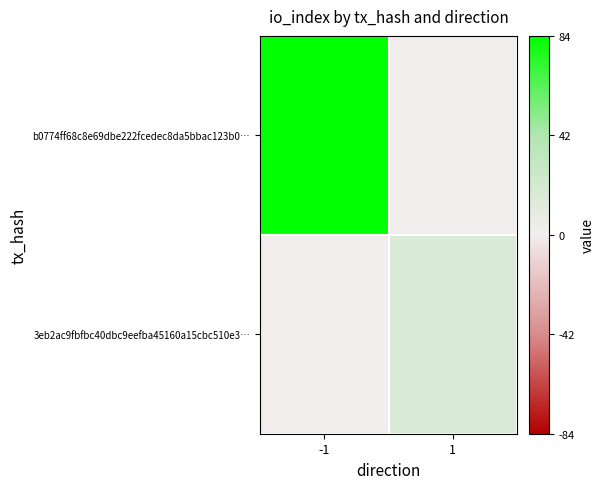

Rank the series by their average value, from highest to lowest.

b0774ff68c8e69dbe222fcedec8da5bbac123b0…, 3eb2ac9fbfbc40dbc9eefba45160a15cbc510e3…